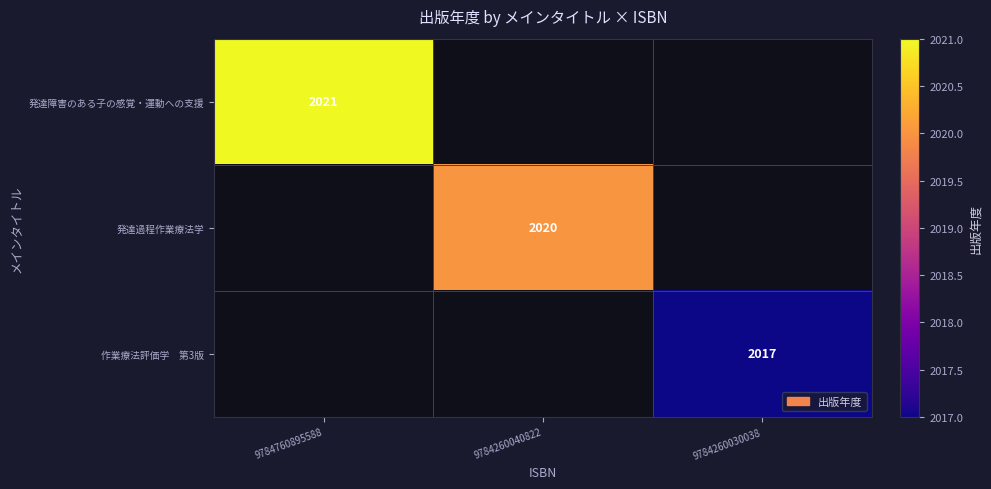

The 発達障害のある子の感覚・運動への支援 series shows 1346 at 9784760895588. True or false?

False